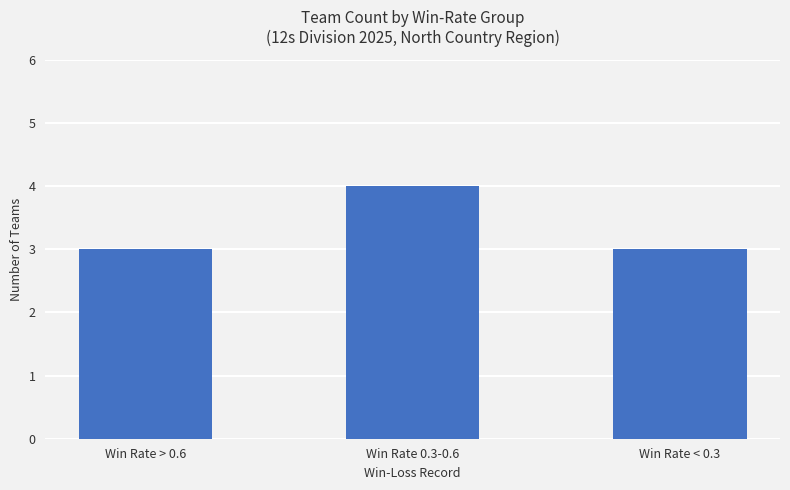

True or false: the data shows 6 at Win Rate 0.3-0.6.

False